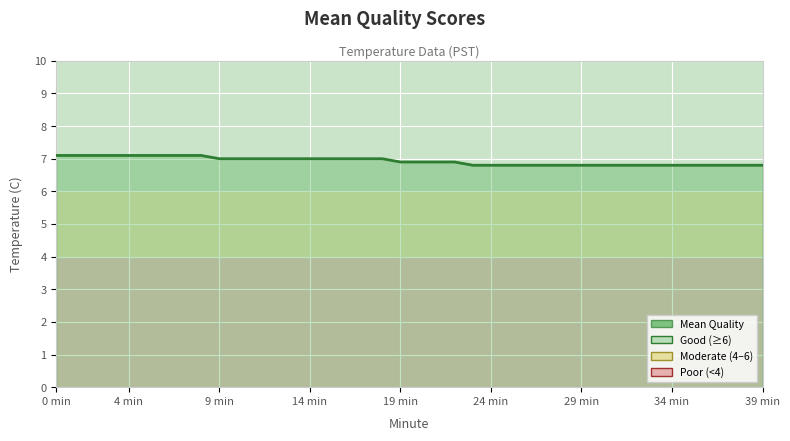

What is the minimum value shown in the chart?

6.8